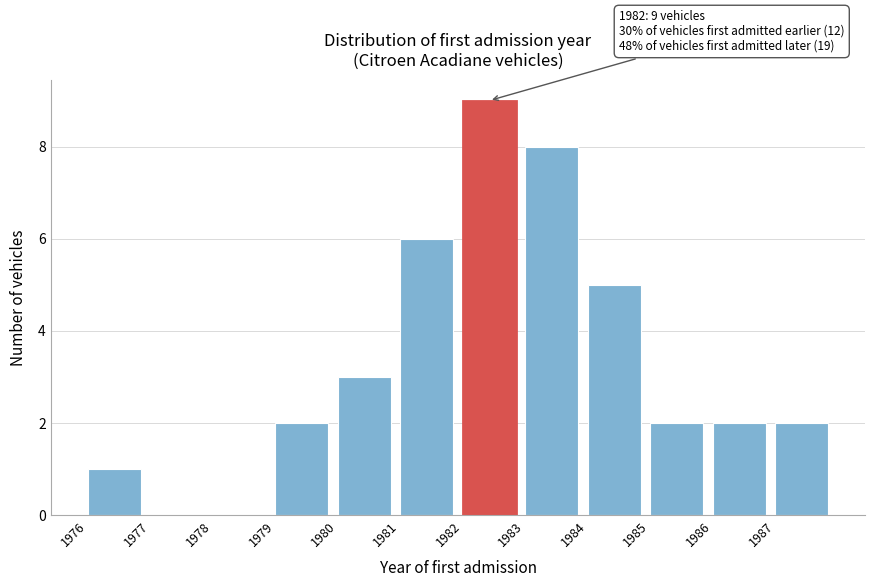

Which range on the x-axis has the tallest bar?

1982 to 1983